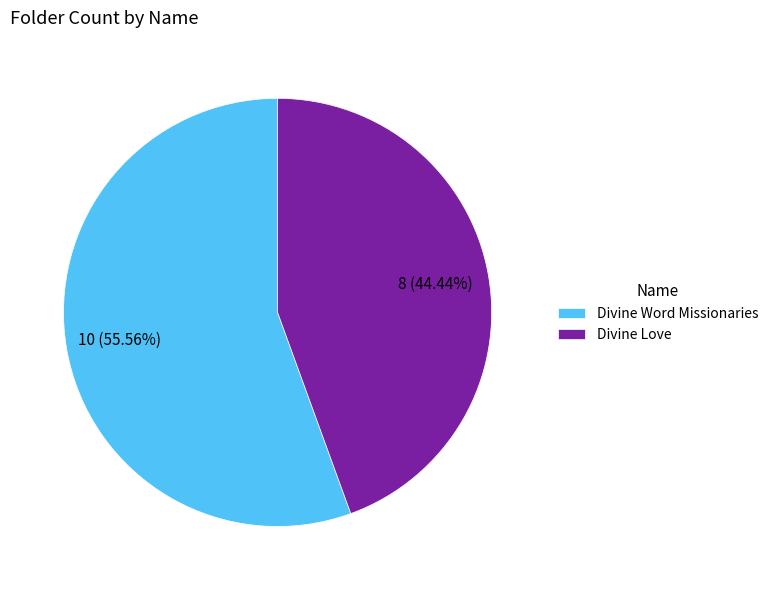

What is the ratio of the value at Divine Love to the value at Divine Word Missionaries?

0.8